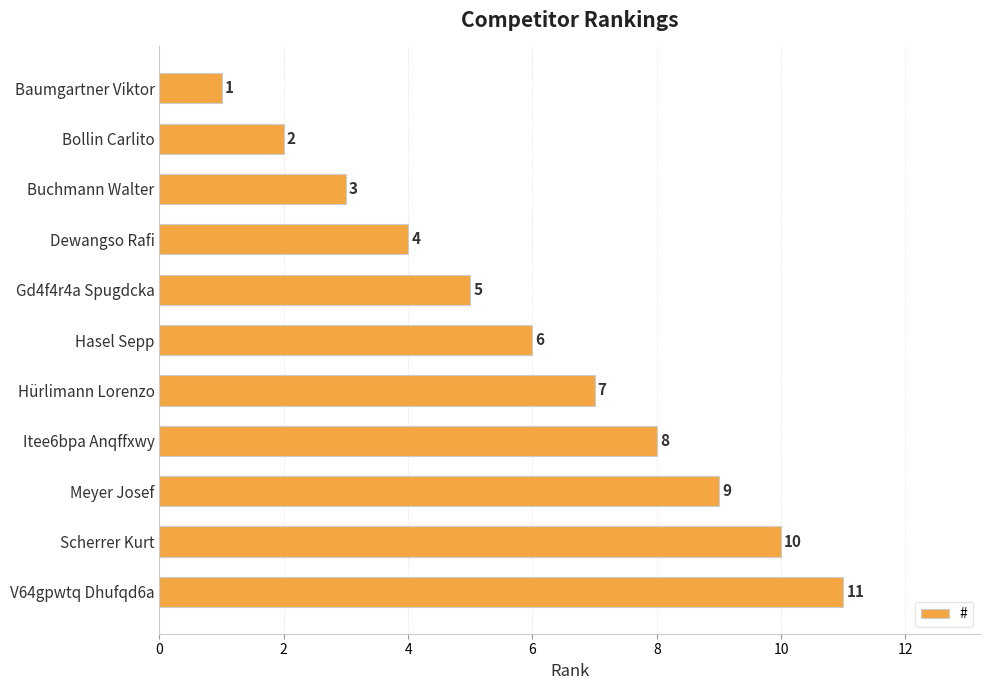

What is the value of the 3rd bar from the top?

3